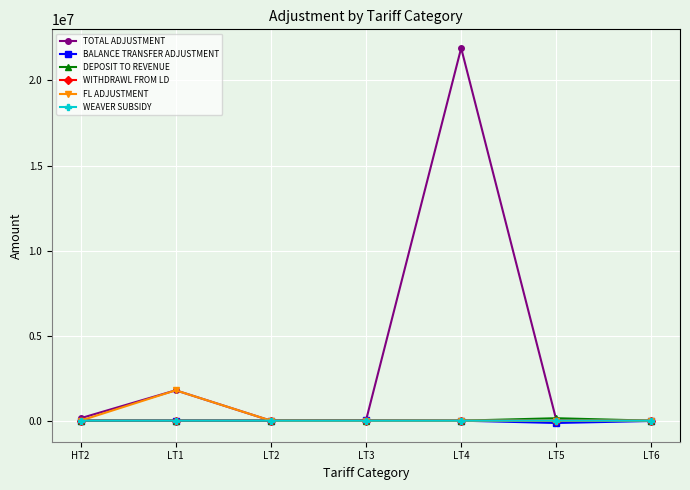

What is the difference between the highest and lowest values at LT6?

19219.7